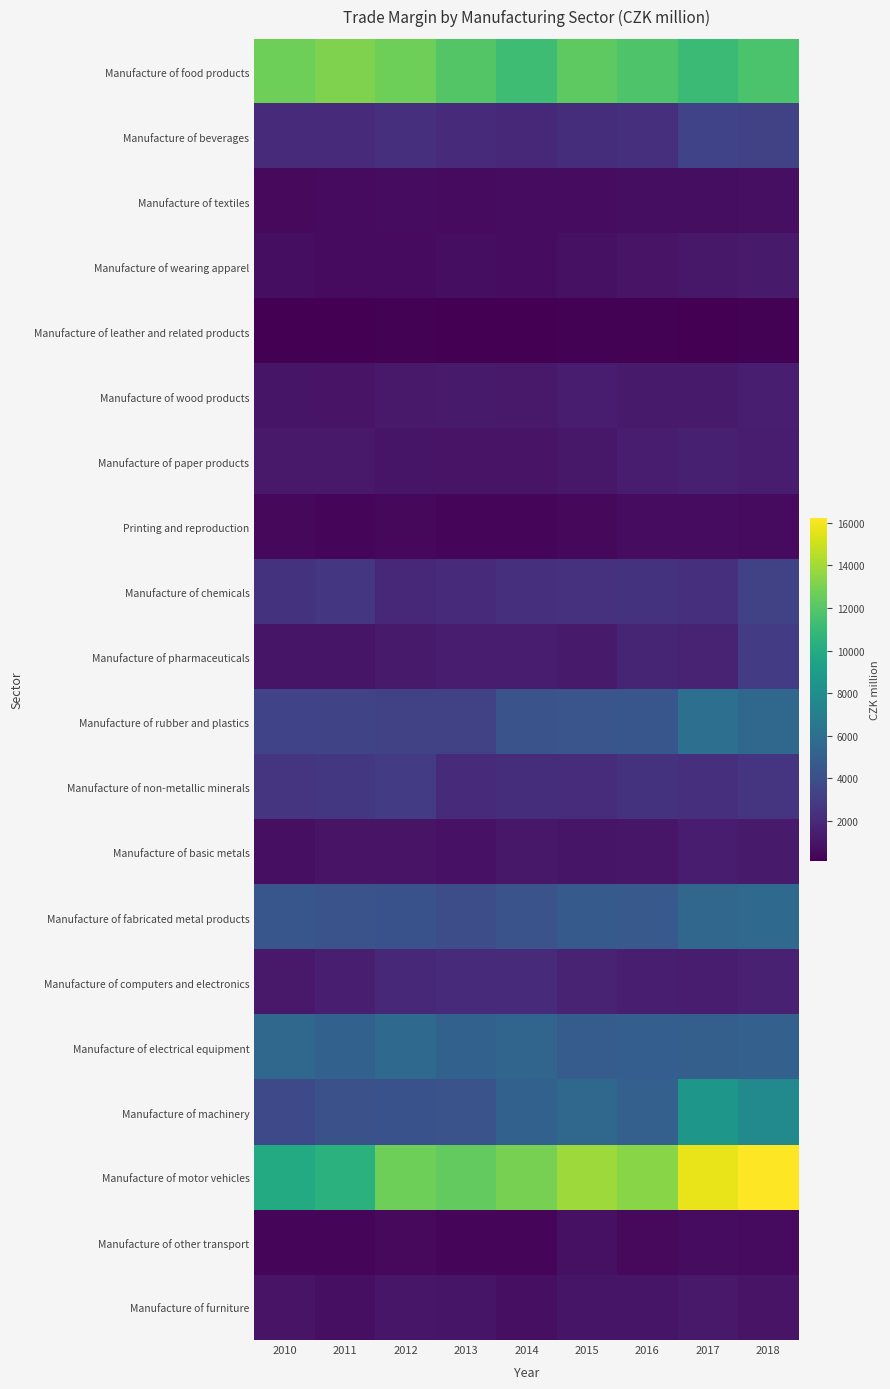

At which category is the sum across all series the highest?

2018